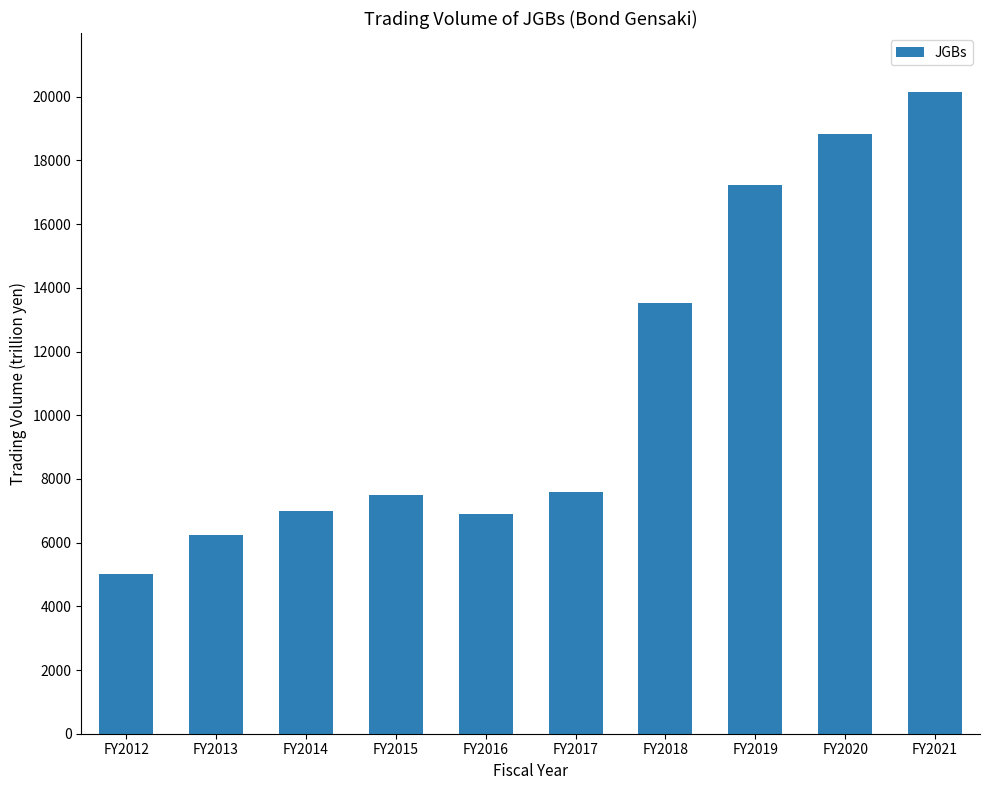

What is the average value?

10994.3